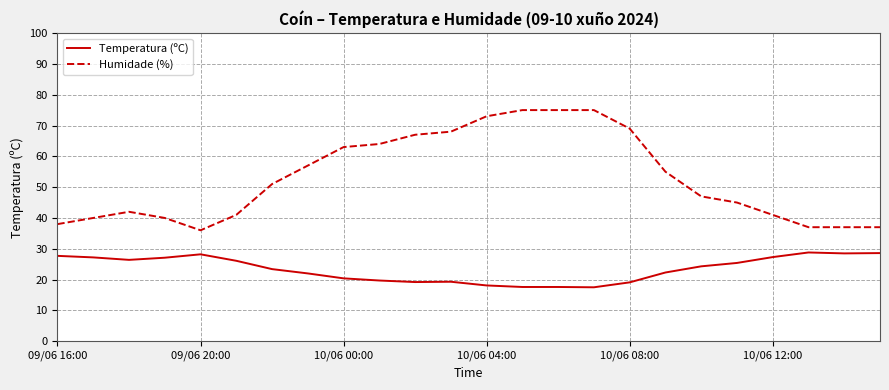

True or false: Humidade (%) and Temperatura (ºC) cross at least once.

False